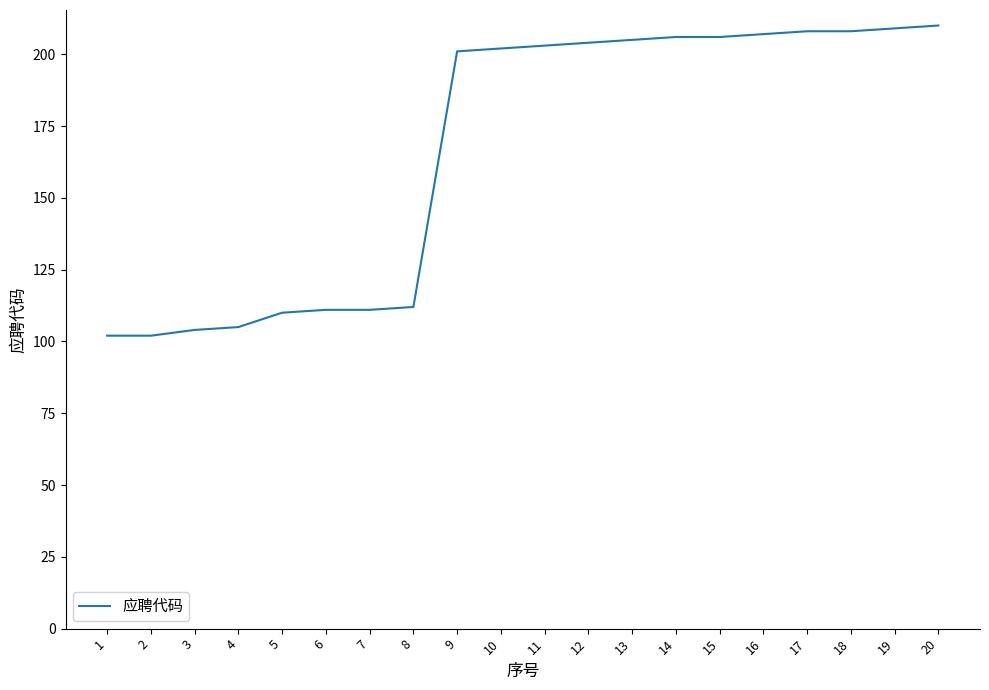

What is the average value?

166